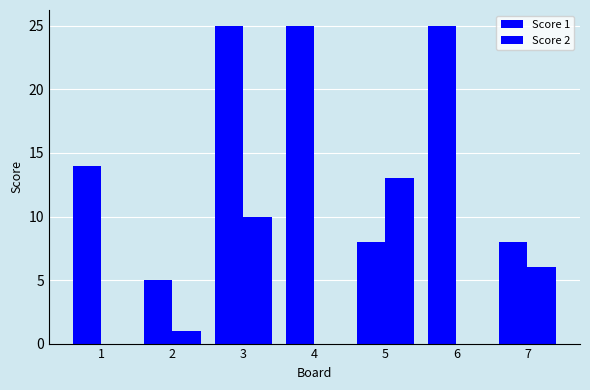

What is the average value of the Score 2 series?

4